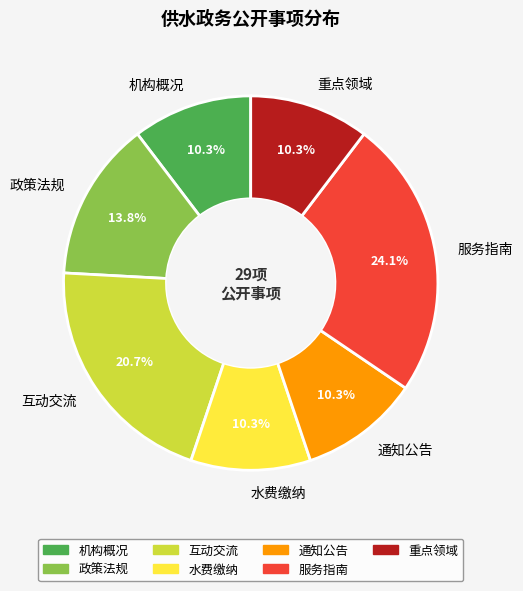

Count the number of slices in the pie.

7